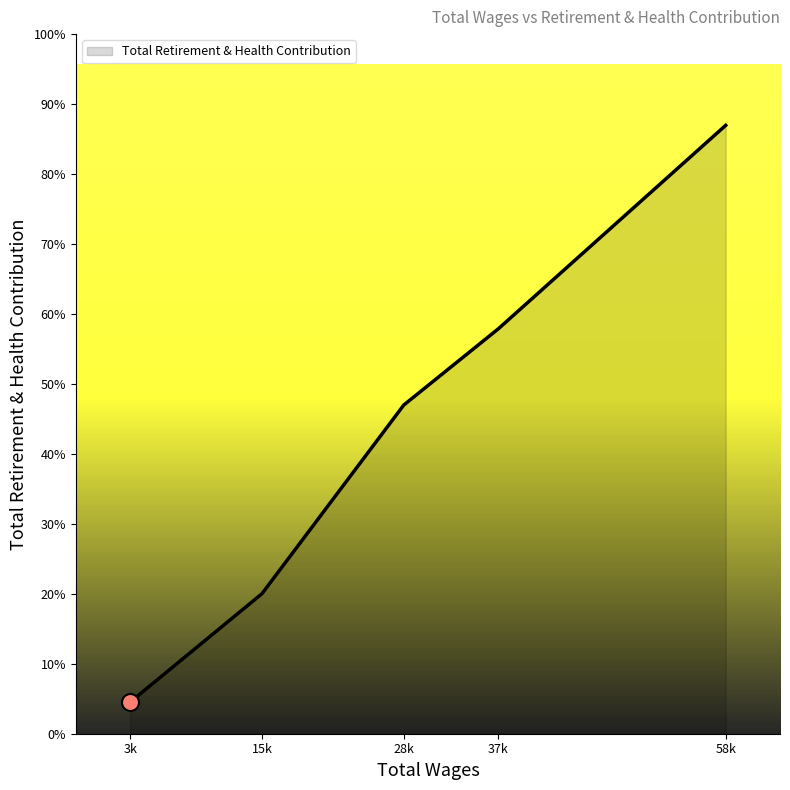

Which has a higher value, 15k or 37k?

37k